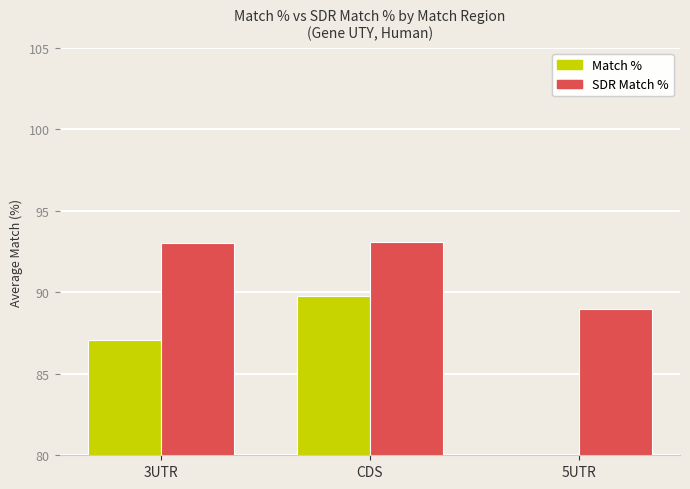

What value does the SDR Match % series have at 5UTR?

89.0